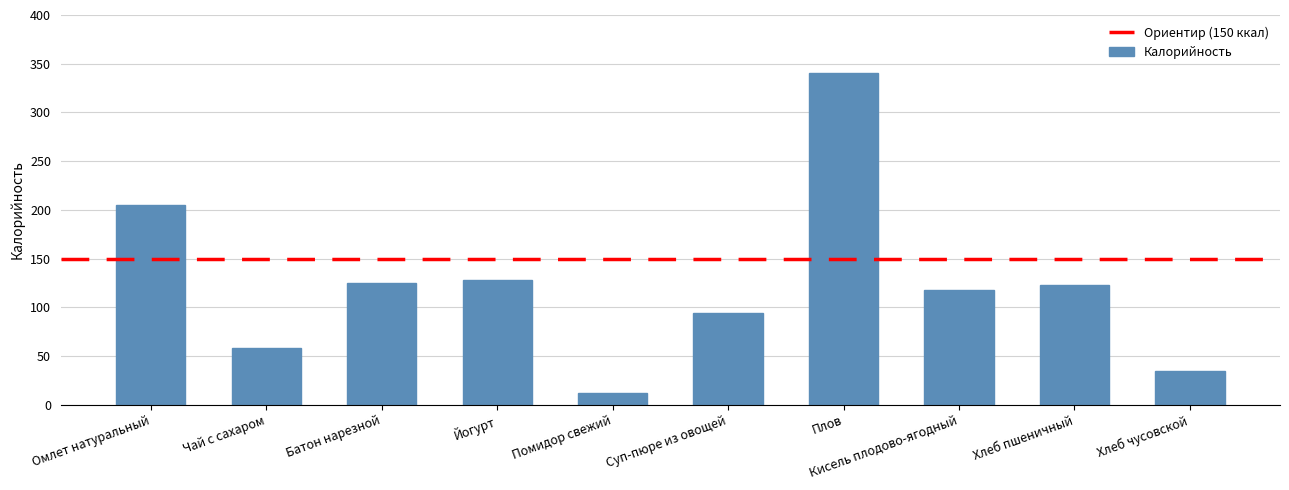

What is the change in value from Батон нарезной to Йогурт?

+2.5